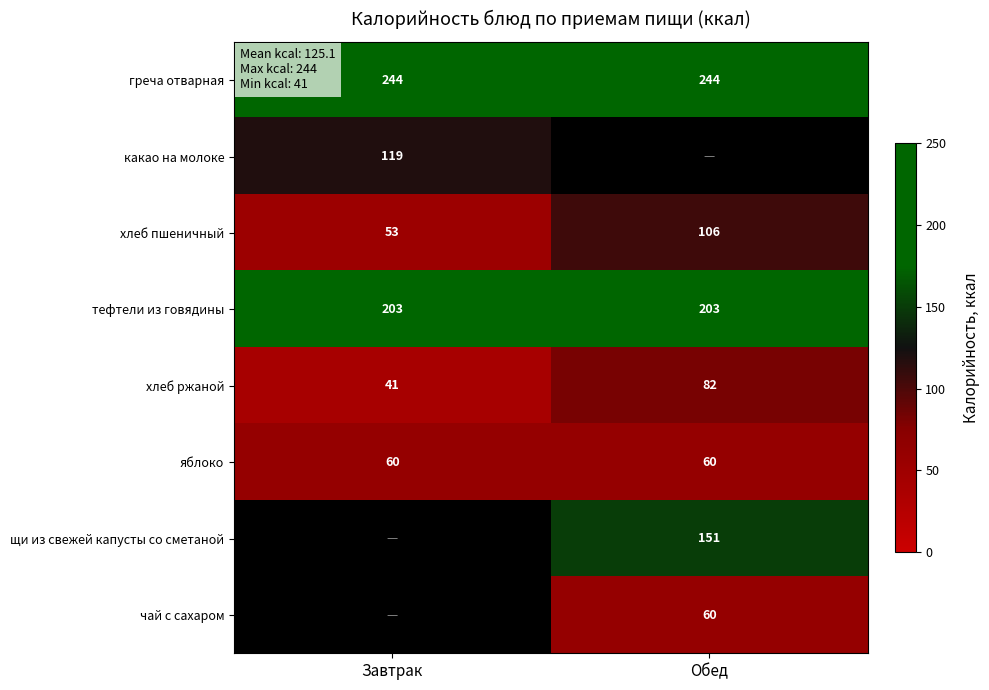

At which label does хлеб ржаной reach its minimum?

Завтрак